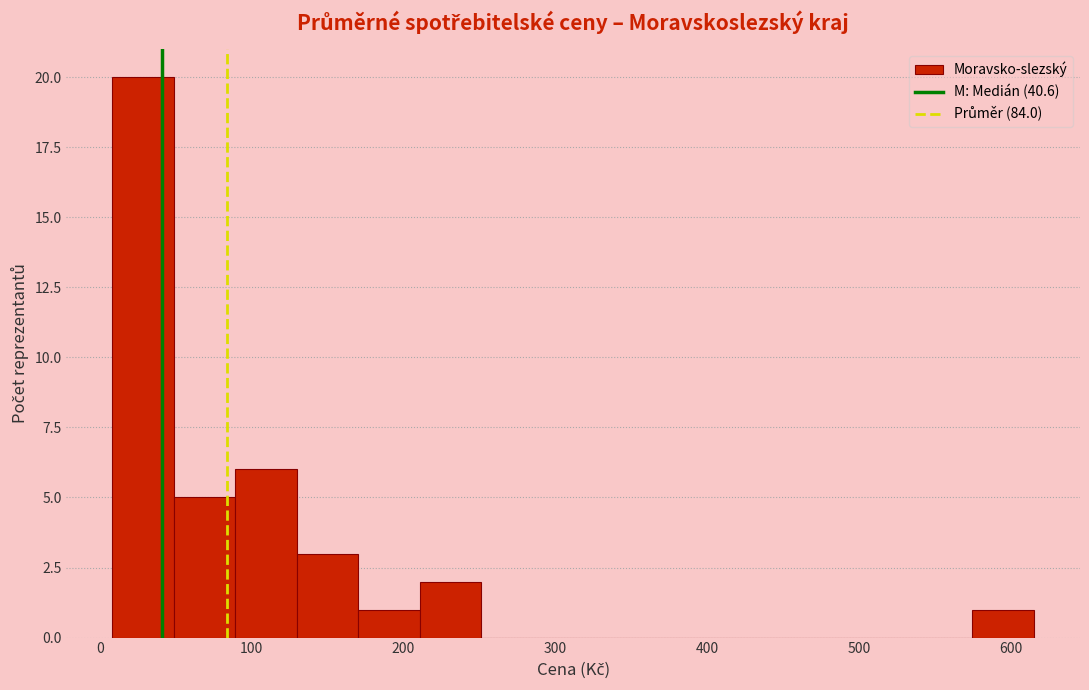

Which range on the x-axis has the tallest bar?

10 to 50